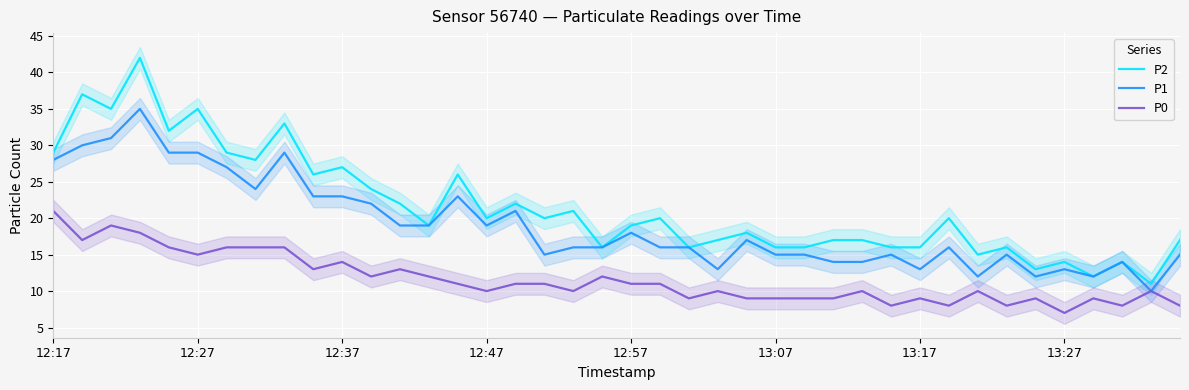

Is it true that P2 equals 17 at 28?

True